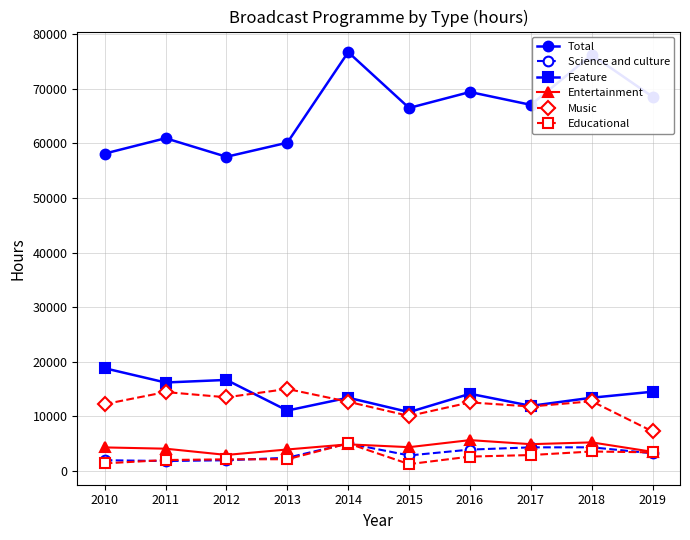

What is the difference between the second highest and minimum values in the Total series?

18700